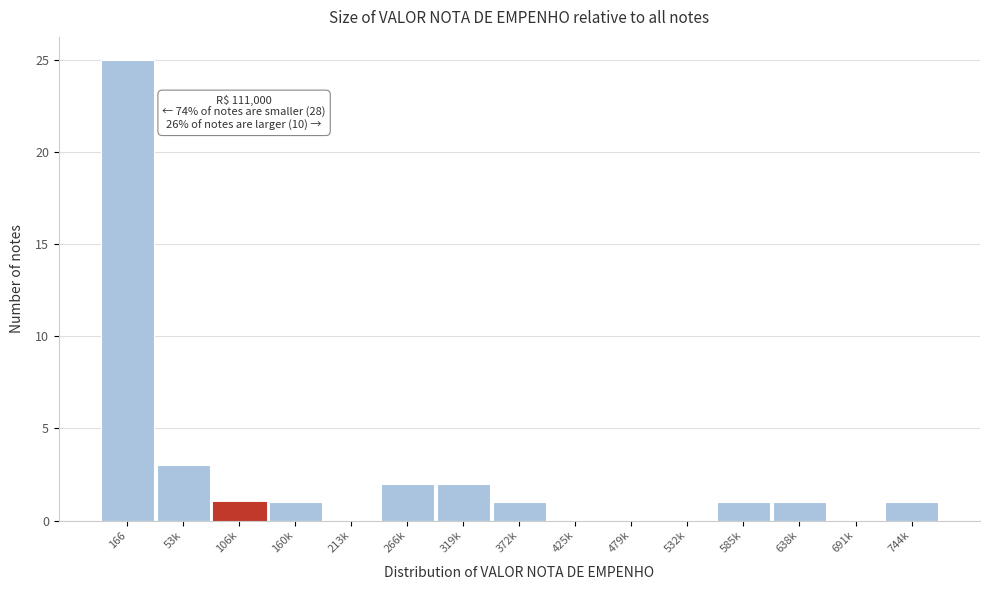

Reading right to left, what are all the values shown in this chart?

744k=1	691k=0	638k=1	585k=1	532k=0	479k=0	425k=0	372k=1	319k=2	266k=2	213k=0	160k=1	106k=1	53k=3	166=25